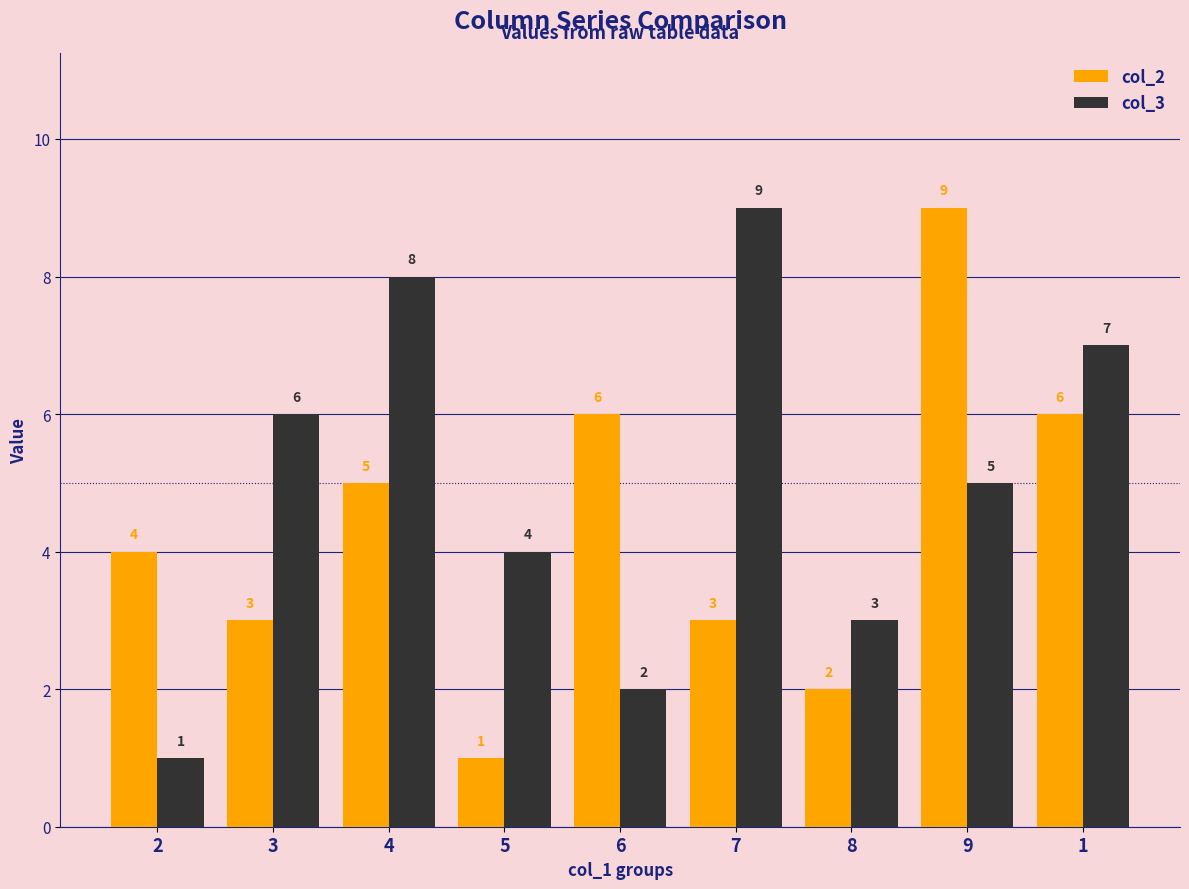

Which series changed the most between 6 and 7?

col_3